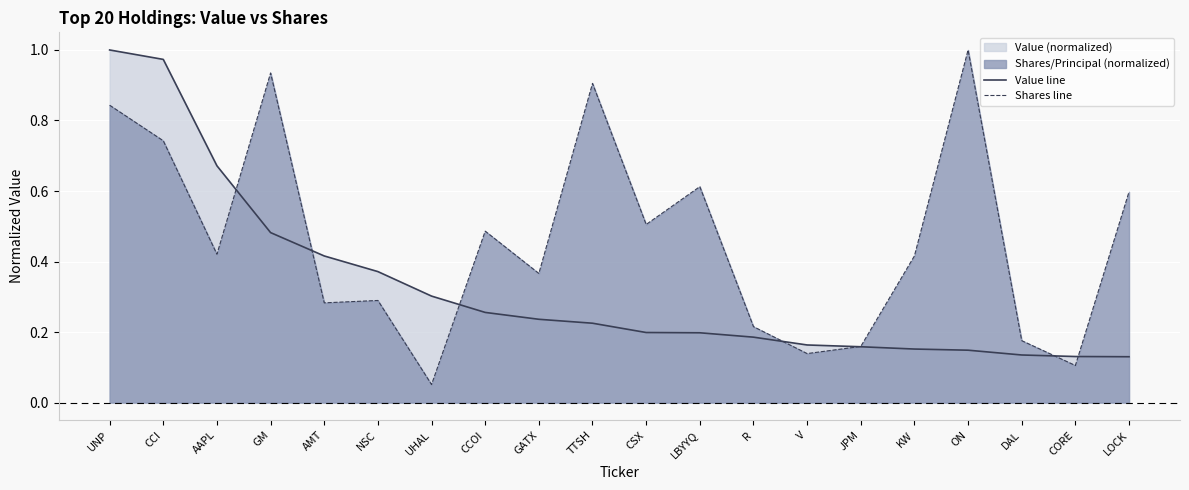

Reading right to left, transcribe all the data shown in this chart.

Value line: 0.1	0.1	0.1	0.1	0.2	0.2	0.2	0.2	0.2	0.2	0.2	0.2	0.3	0.3	0.4	0.4	0.5	0.7	1.0	1.0
Shares line: 0.6	0.1	0.2	1.0	0.4	0.2	0.1	0.2	0.6	0.5	0.9	0.4	0.5	0.1	0.3	0.3	0.9	0.4	0.7	0.8